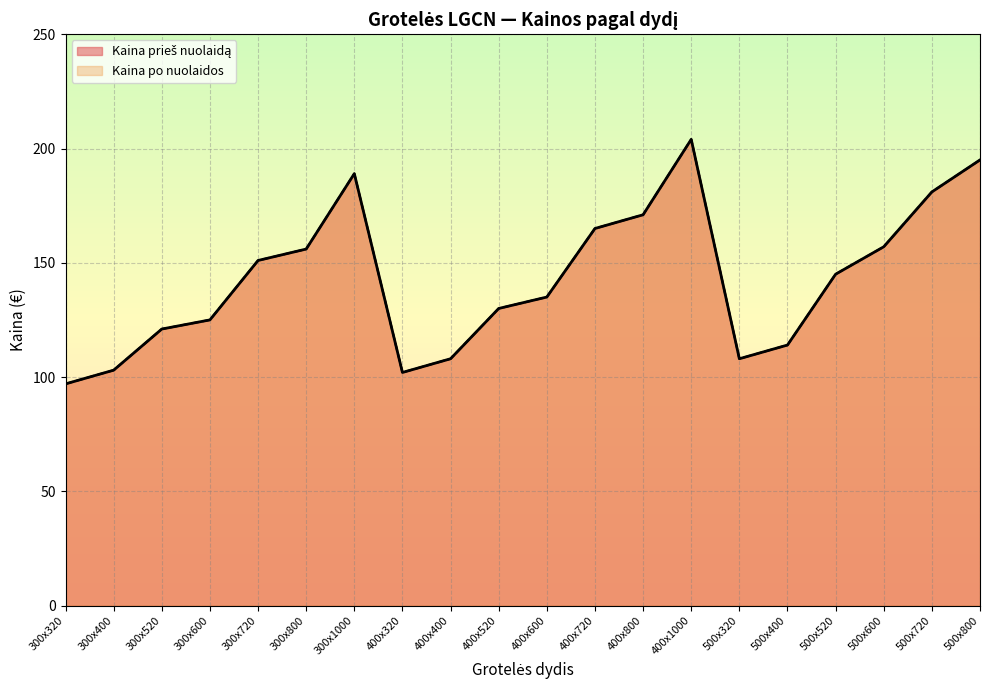

What is the total value across all series at 500x800?

390